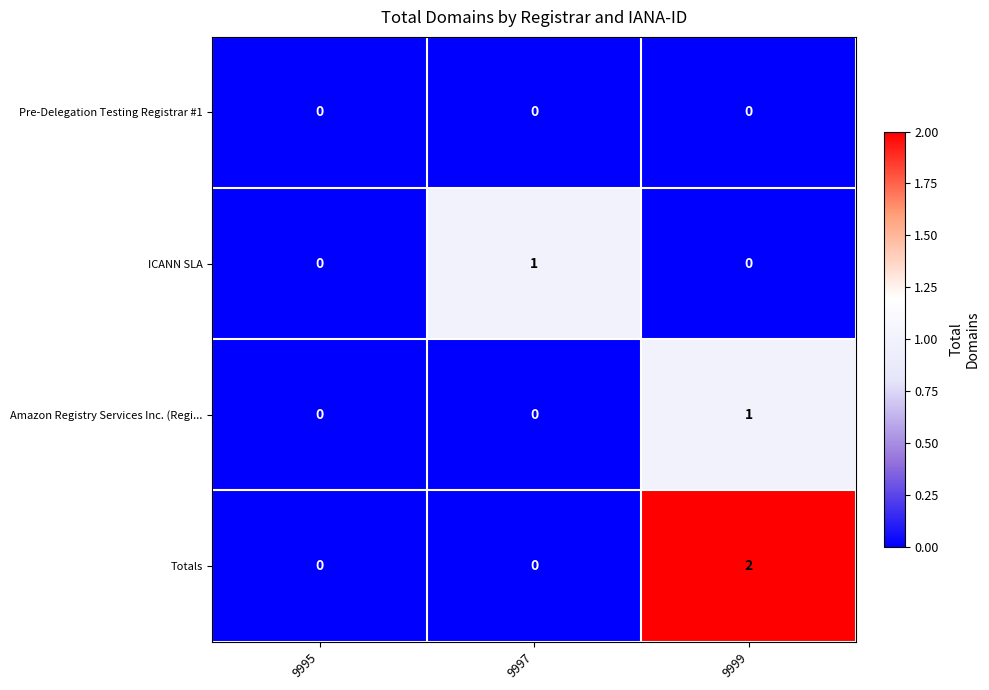

Which series has the largest total across all categories?

Totals